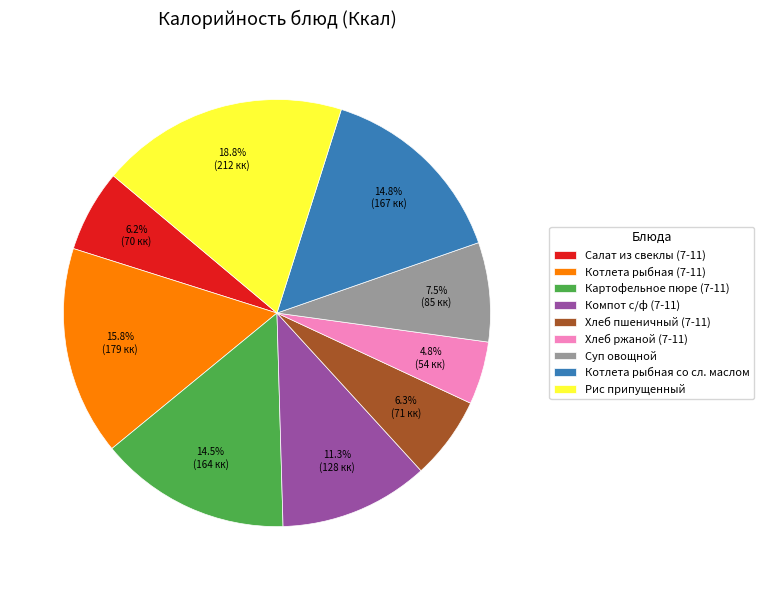

Do Суп овощной and Хлеб пшеничный (7-11) together represent more than half of the pie?

No